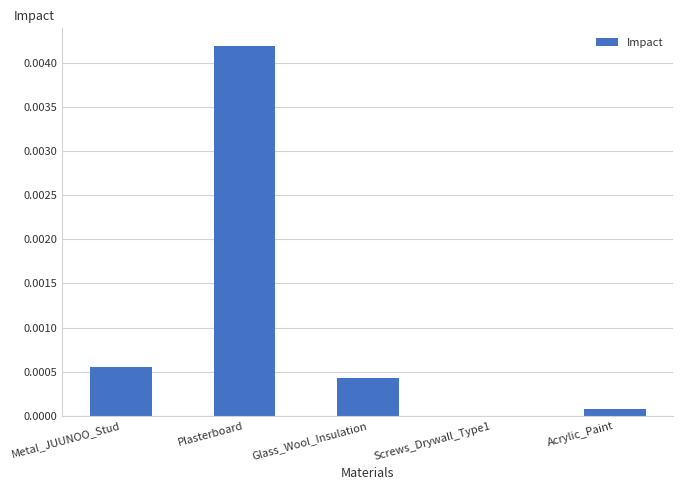

True or false: the data shows 0.0 at Glass_Wool_Insulation.

True